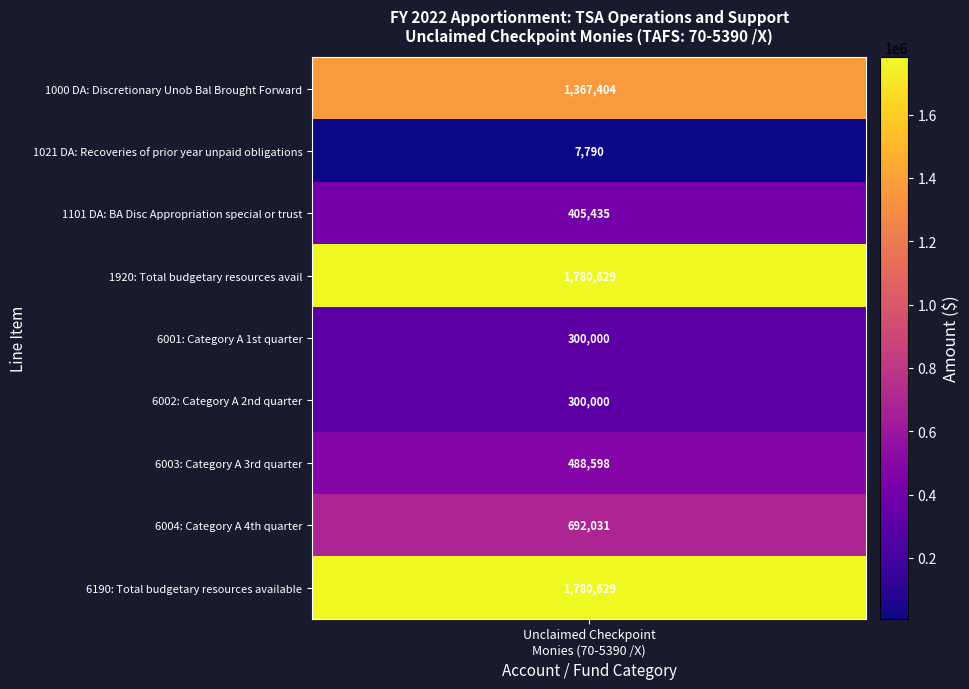

List the labels in order of value, smallest first.

1021 DA: Recoveries of prior year unpaid obligations, 6001: Category A 1st quarter, 6002: Category A 2nd quarter, 1101 DA: BA Disc Appropriation special or trust, 6003: Category A 3rd quarter, 6004: Category A 4th quarter, 1000 DA: Discretionary Unob Bal Brought Forward, 1920: Total budgetary resources avail, 6190: Total budgetary resources available